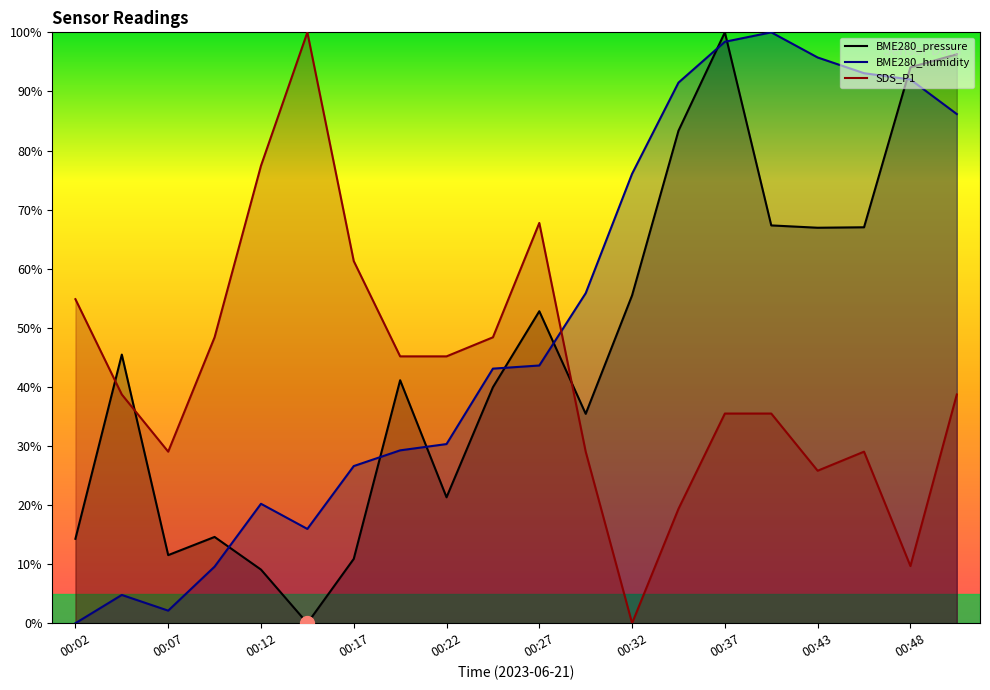

At which label does BME280_humidity reach its peak?

00:40